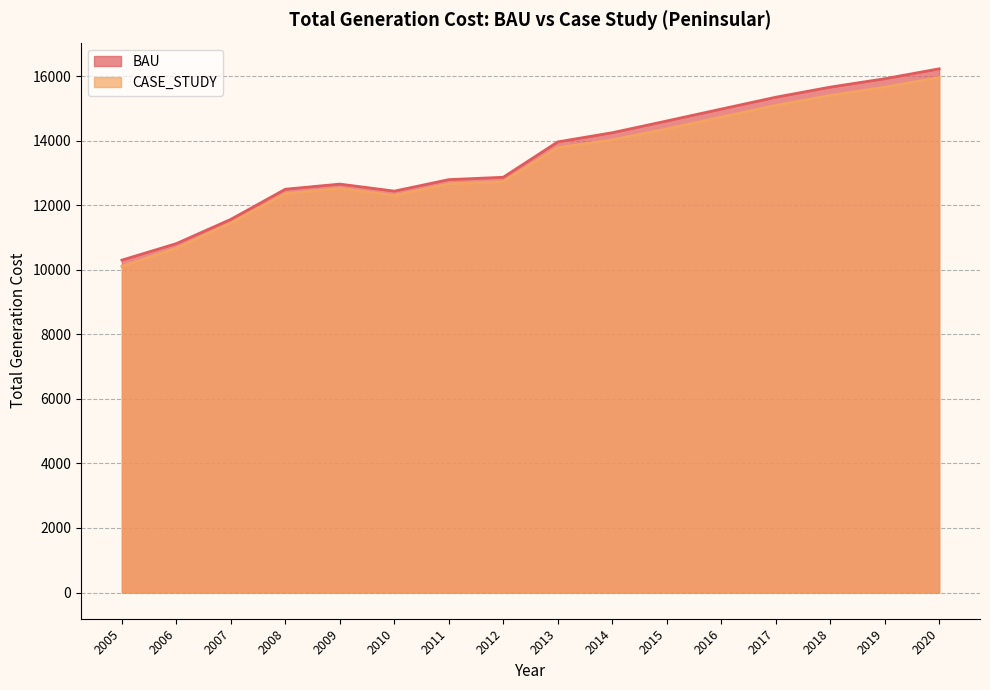

Does the chart display data point markers on the line(s)?

No